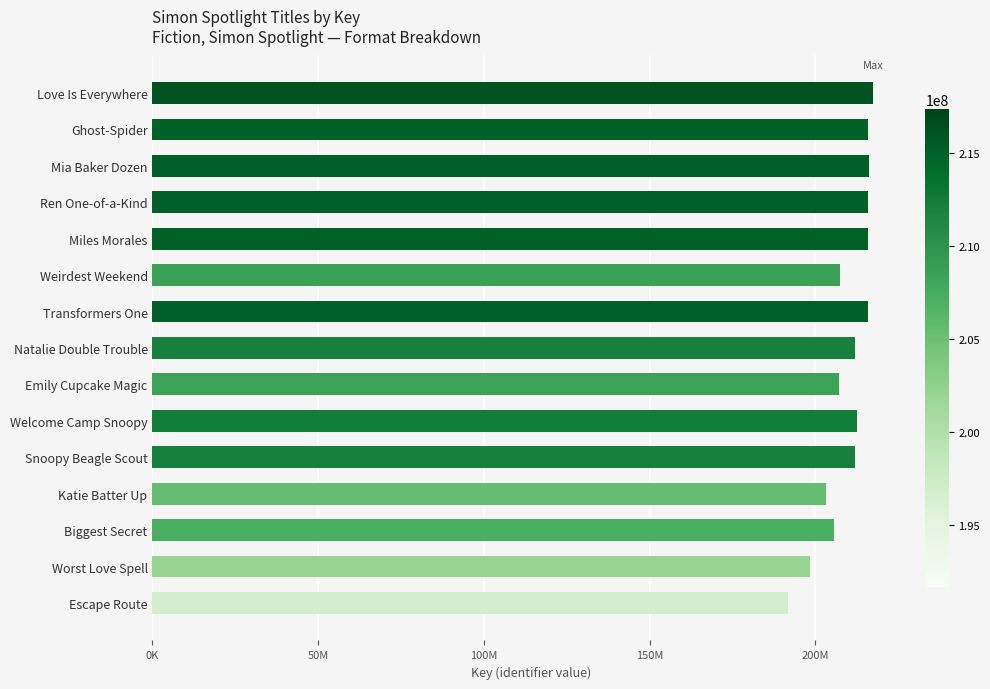

Are the bars horizontal?

Yes